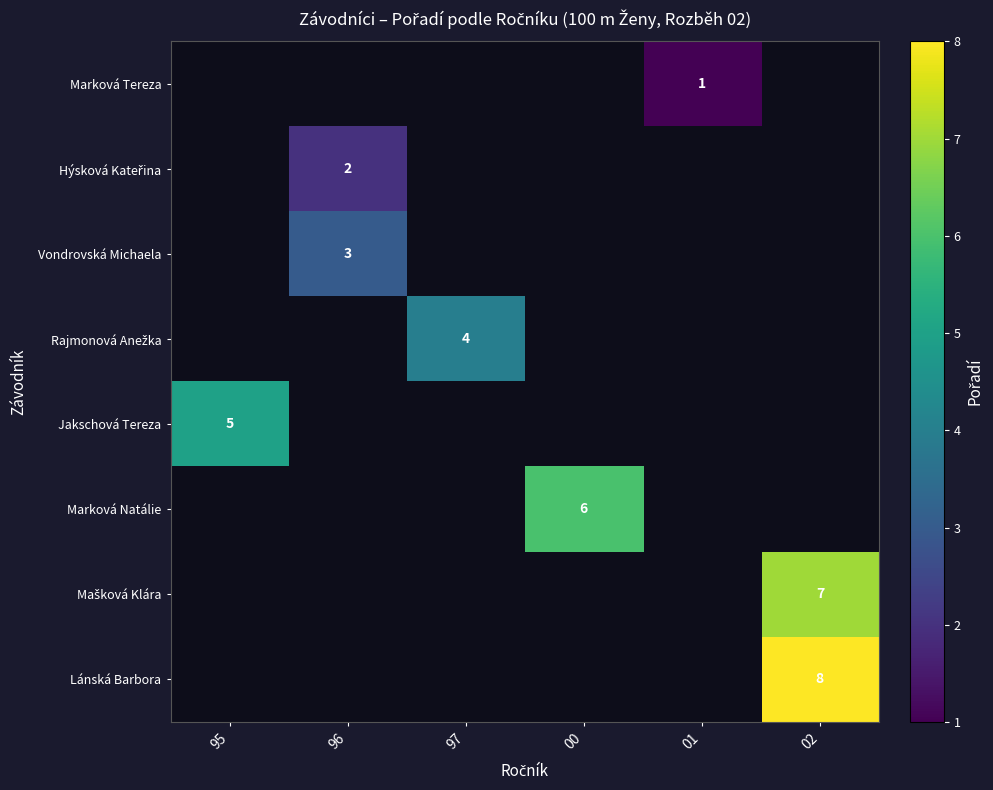

Which category has the lowest value across all series?

01